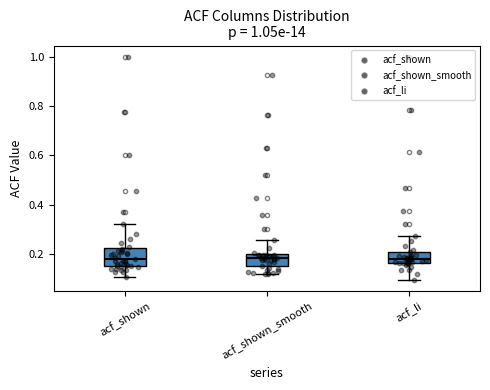

Reading left to right, transcribe this box plot: for each box, give where its median line is, the range the box spans, and where its two whiskers end, as read against the y-axis. The values are not printed on the chart, so give them approximately, as read against the axis.

acf_shown: median 0.18, box 0.16 to 0.22, whiskers 0.10 to 0.32
acf_shown_smooth: median 0.18, box 0.16 to 0.20, whiskers 0.12 to 0.26
acf_li: median 0.18, box 0.16 to 0.22, whiskers 0.10 to 0.28